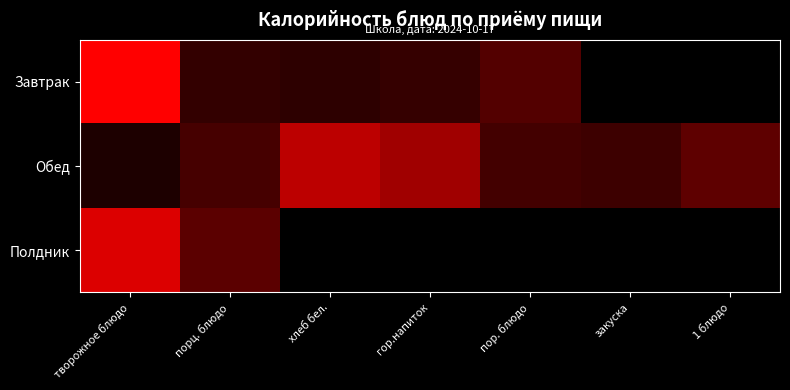

Which series has the widest spread of values?

Завтрак